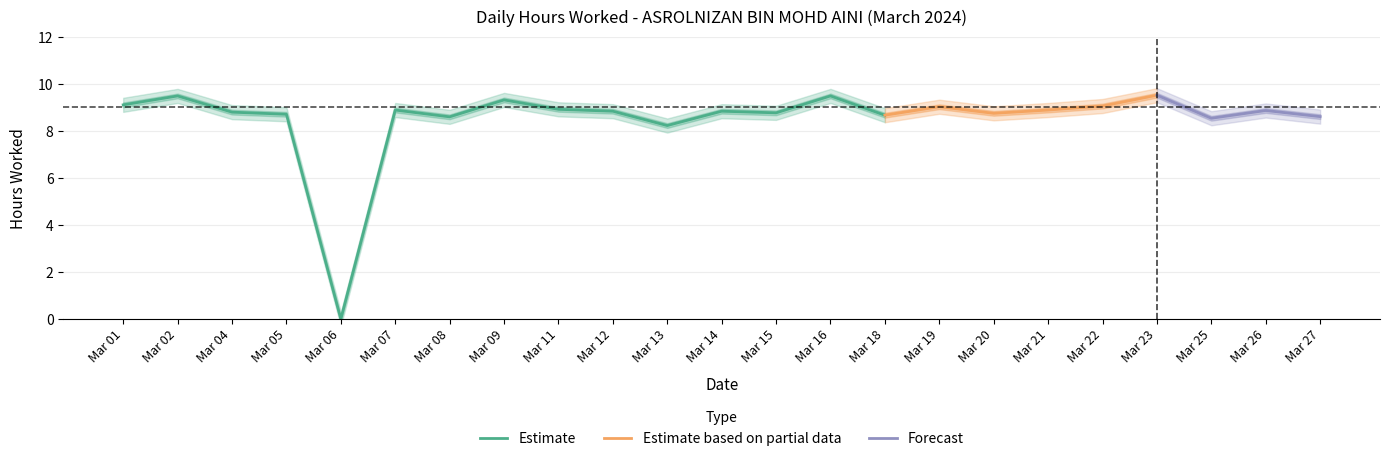

Where is the data nearest to the value 4?

6